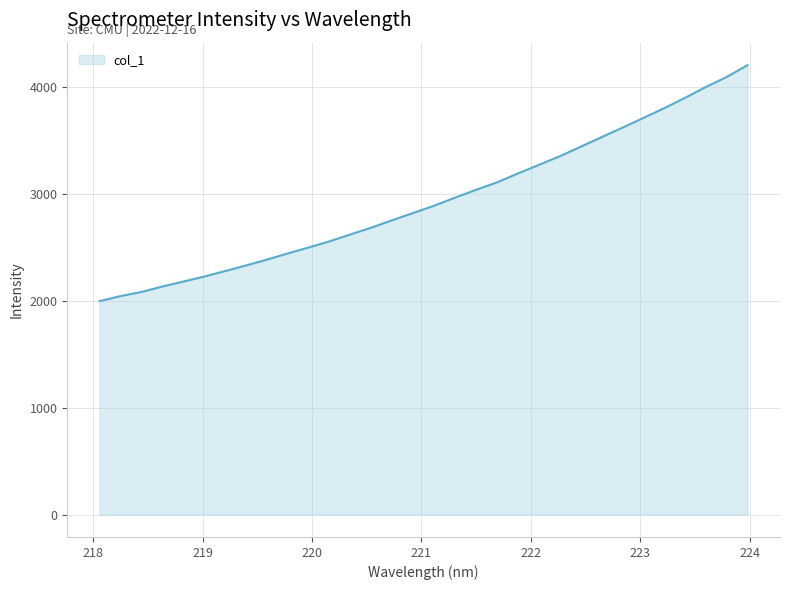

What is the difference between the maximum and minimum values?

2206.7